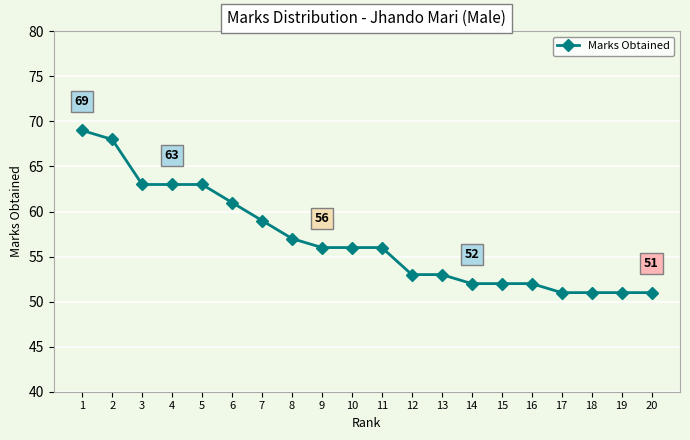

Reading left to right, extract all data points from this chart.

69	68	63	63	63	61	59	57	56	56	56	53	53	52	52	52	51	51	51	51